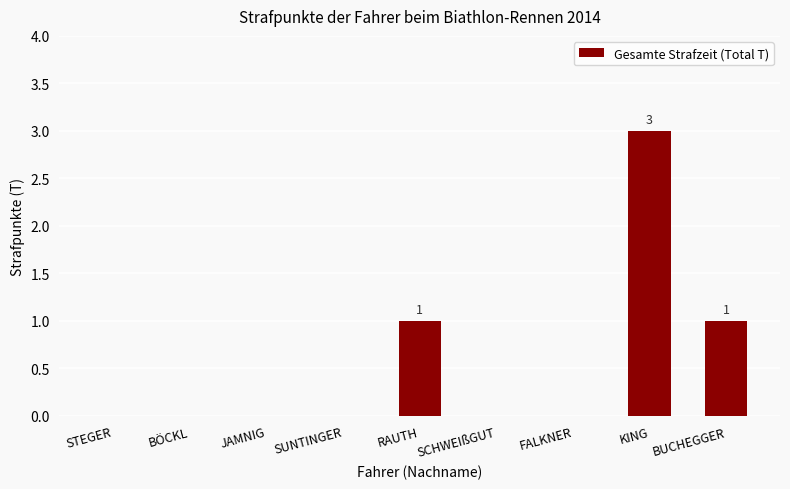

Which label corresponds to the largest value in the chart?

KING